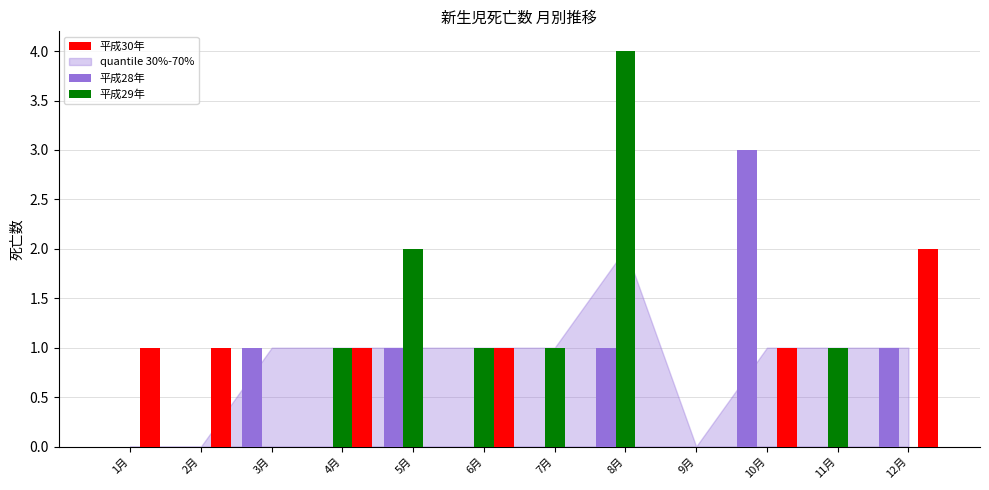

Which series changed the most between 5月 and 9月?

平成29年